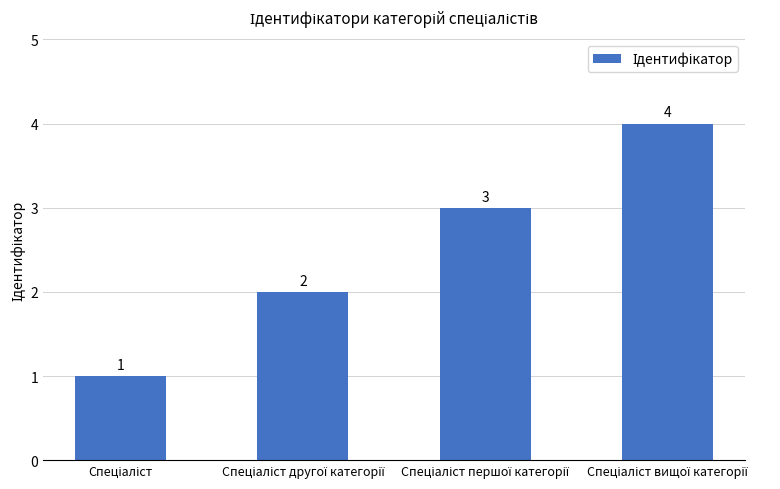

What is the value of the 3rd bar from the left?

3